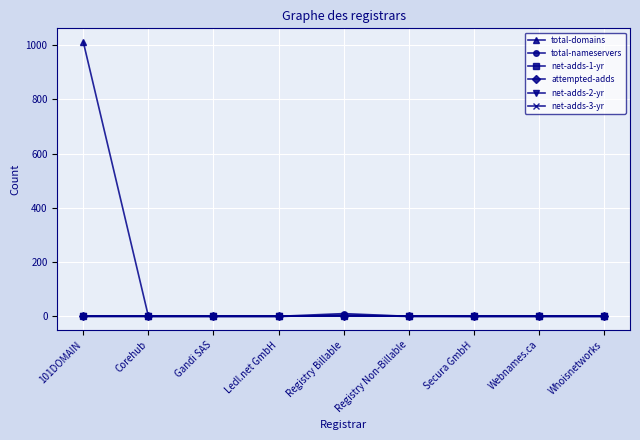

The value of total-nameservers at Registry Billable is 10. True or false?

True